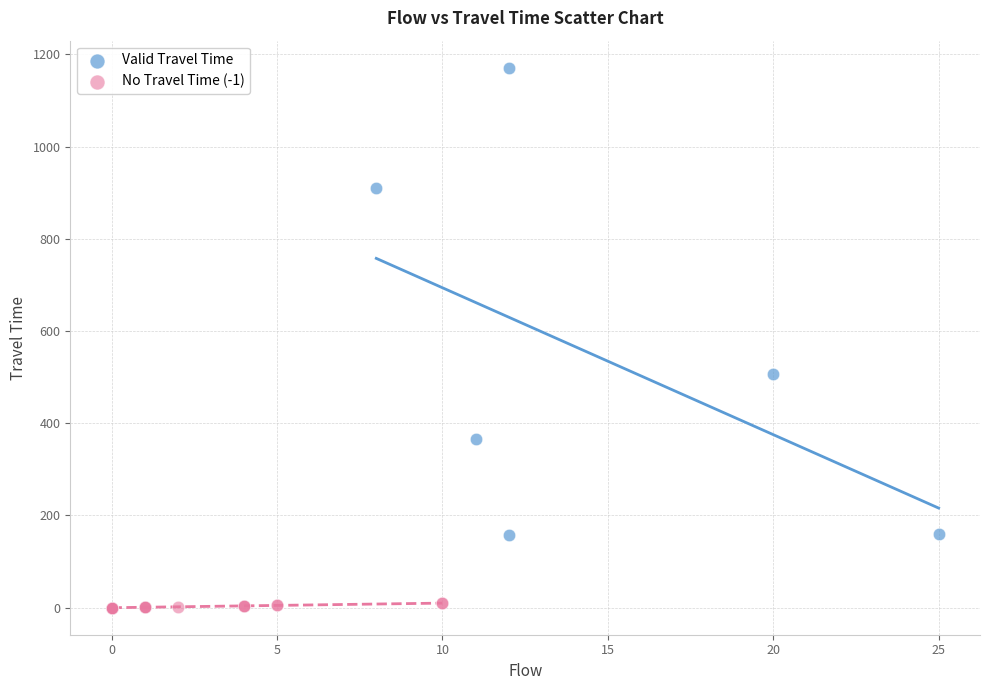

Which series contains the highest Y value?

Valid Travel Time